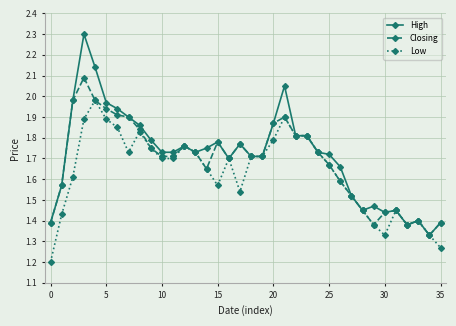

Which series has the largest range (max minus min)?

High